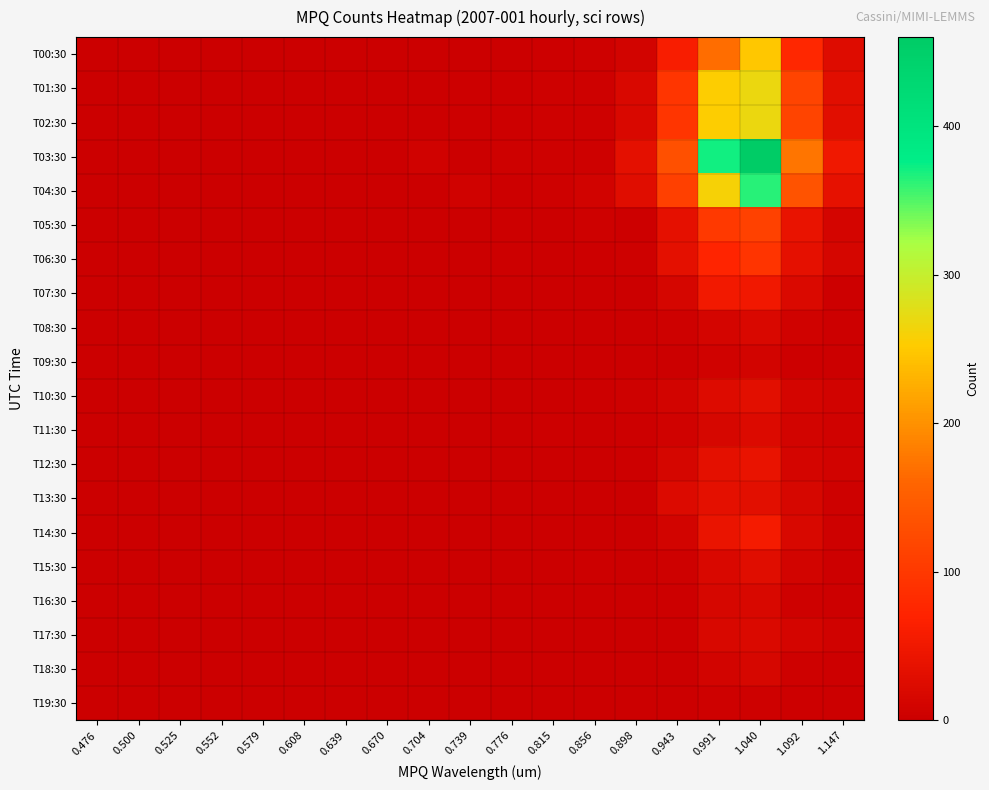

Between 0.476 and 0.739, which is larger?

0.476